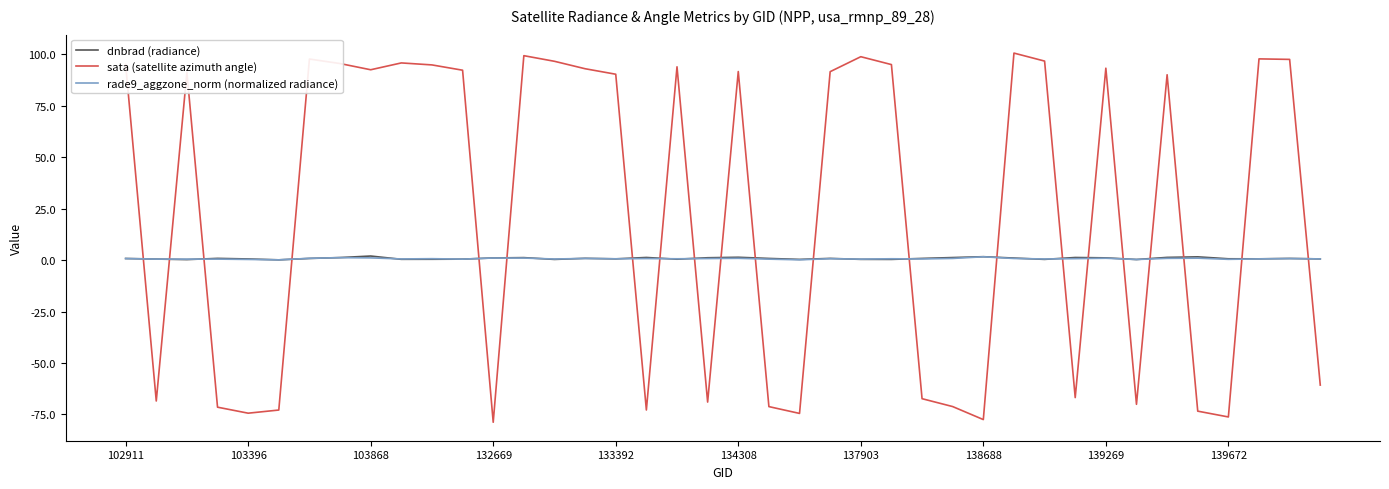

Which series has the widest spread of values?

sata (satellite azimuth angle)